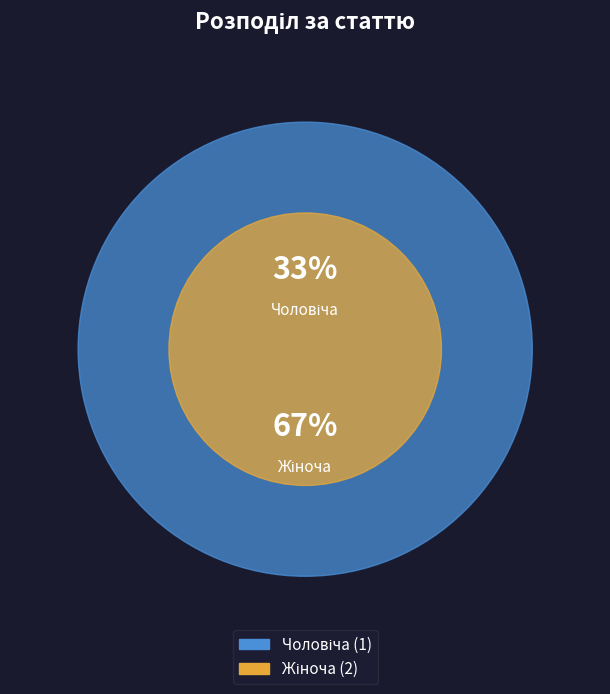

What percentage is NOT represented by Чоловіча?

66.7%